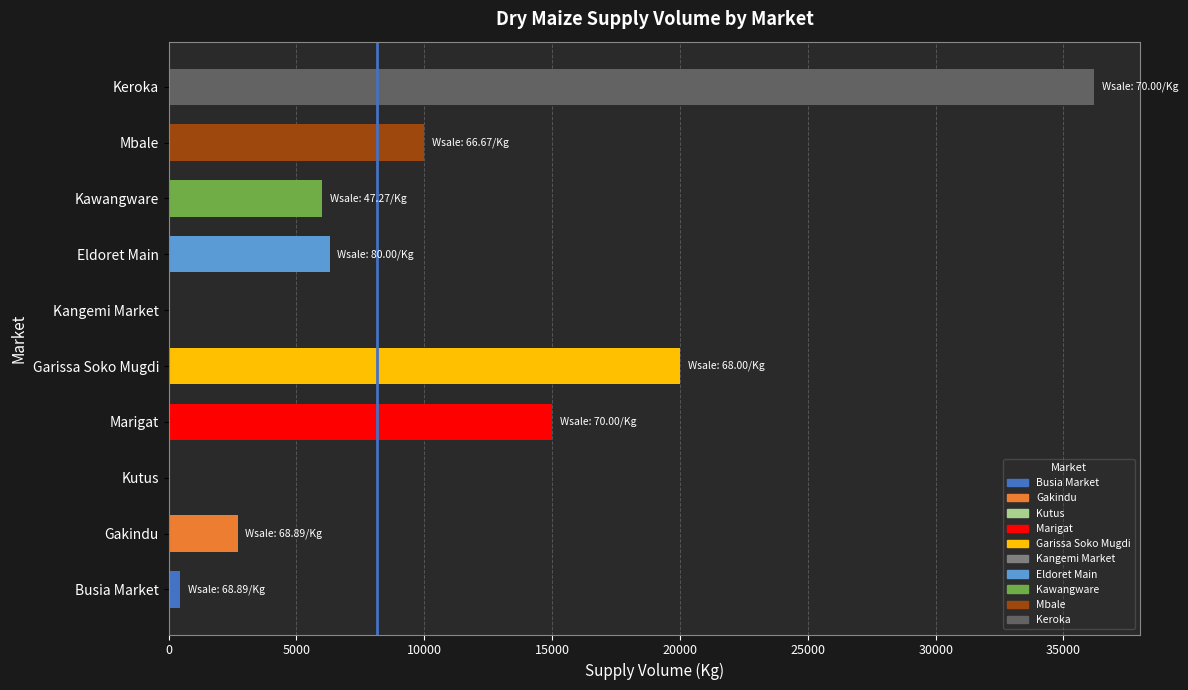

Reading top to bottom, list all the values displayed in this chart.

Keroka=36200	Mbale=10000	Kawangware=6000	Eldoret Main=6300	Kangemi Market=0	Garissa Soko Mugdi=20000	Marigat=15000	Kutus=0	Gakindu=2700	Busia Market=450